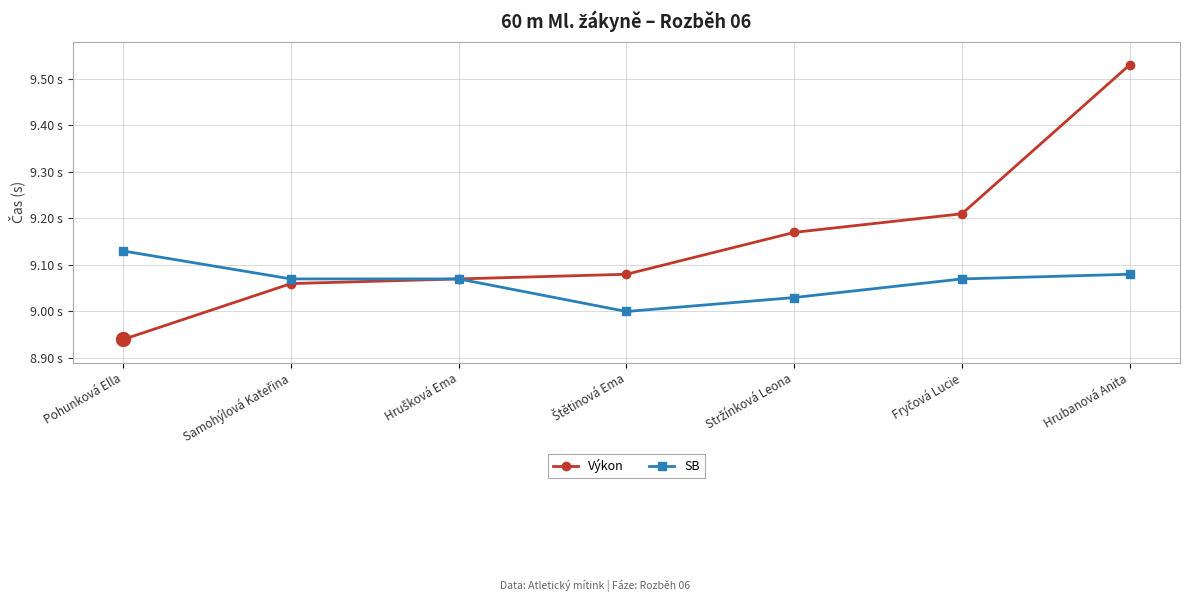

Does the chart have visible grid lines?

Yes